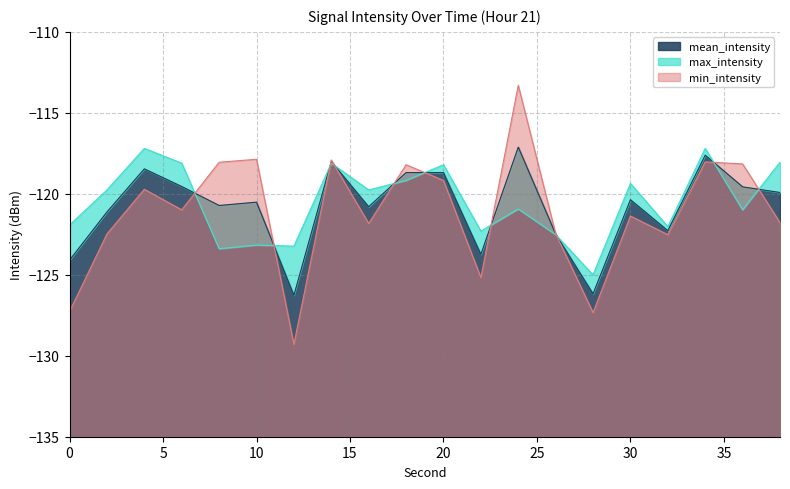

How many data points does each series have?

20